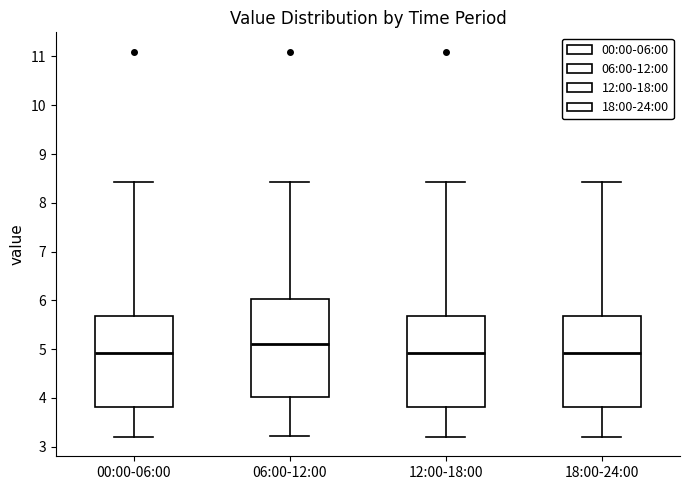

Reading left to right, transcribe this box plot: for each box, give where its median line is, the range the box spans, and where its two whiskers end, as read against the y-axis. The values are not printed on the chart, so give them approximately, as read against the axis.

00:00-06:00: median 4.9, box 3.8 to 5.7, whiskers 3.2 to 8.4
06:00-12:00: median 5.1, box 4.0 to 6.0, whiskers 3.2 to 8.4
12:00-18:00: median 4.9, box 3.8 to 5.7, whiskers 3.2 to 8.4
18:00-24:00: median 4.9, box 3.8 to 5.7, whiskers 3.2 to 8.4